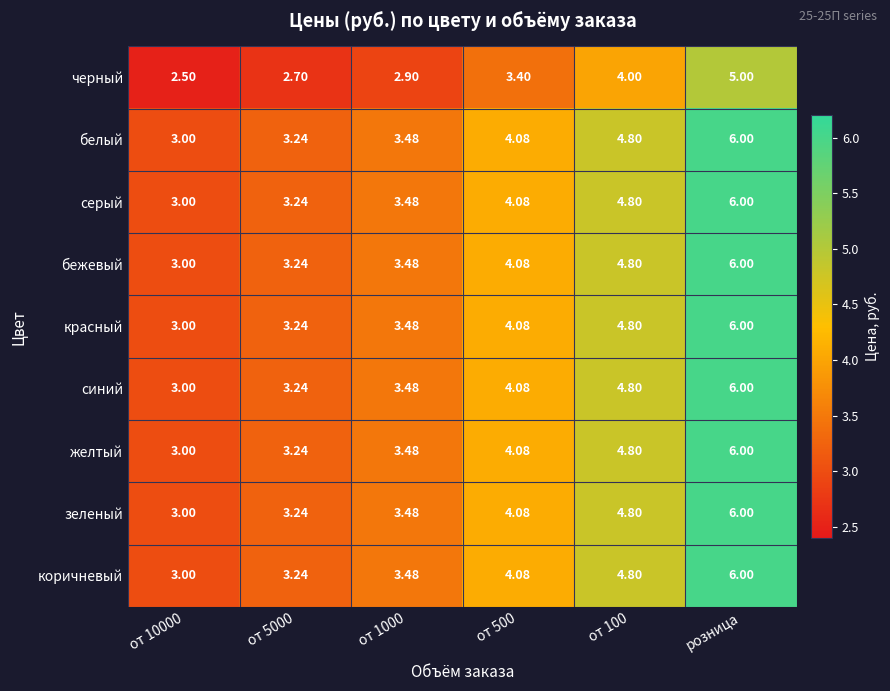

Which category has the highest value across all series?

розница